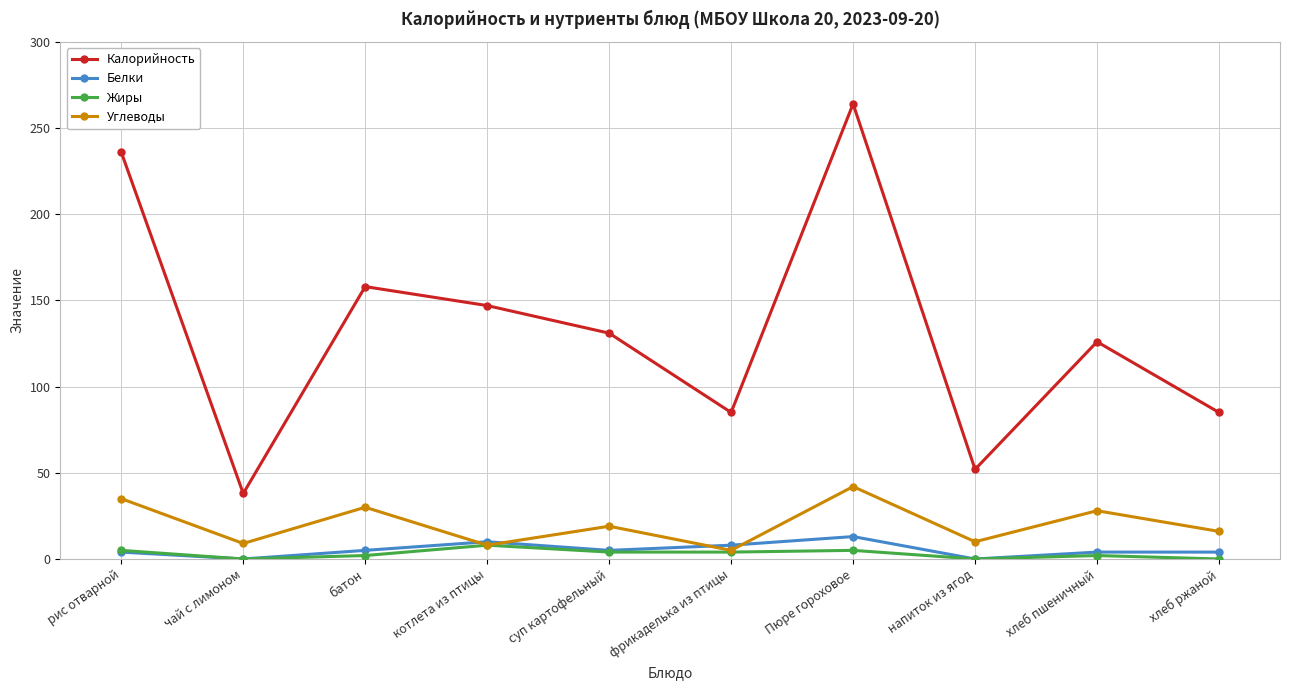

What is the maximum value shown in the chart?

264